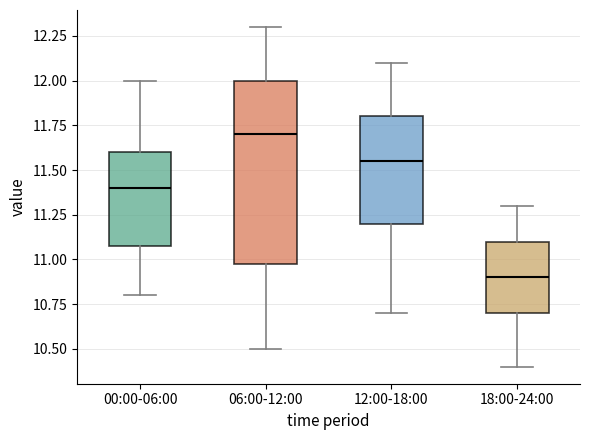

Reading left to right, read every box against the y-axis: the position of its median line, the range the box covers, and the ends of its whiskers. The values are not printed on the chart, so give them approximately, as read against the axis.

00:00-06:00: median 11.40, box 11.10 to 11.60, whiskers 10.80 to 12.00
06:00-12:00: median 11.70, box 11.00 to 12.00, whiskers 10.50 to 12.30
12:00-18:00: median 11.55, box 11.20 to 11.80, whiskers 10.70 to 12.10
18:00-24:00: median 10.90, box 10.70 to 11.10, whiskers 10.40 to 11.30